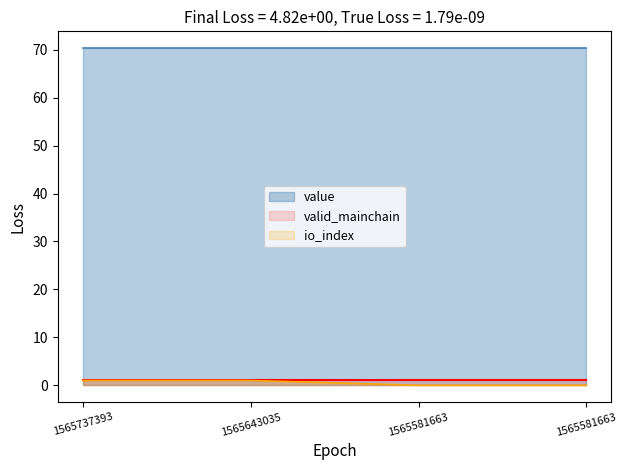

What is the difference between the highest and lowest values at 1565581663?

70.3